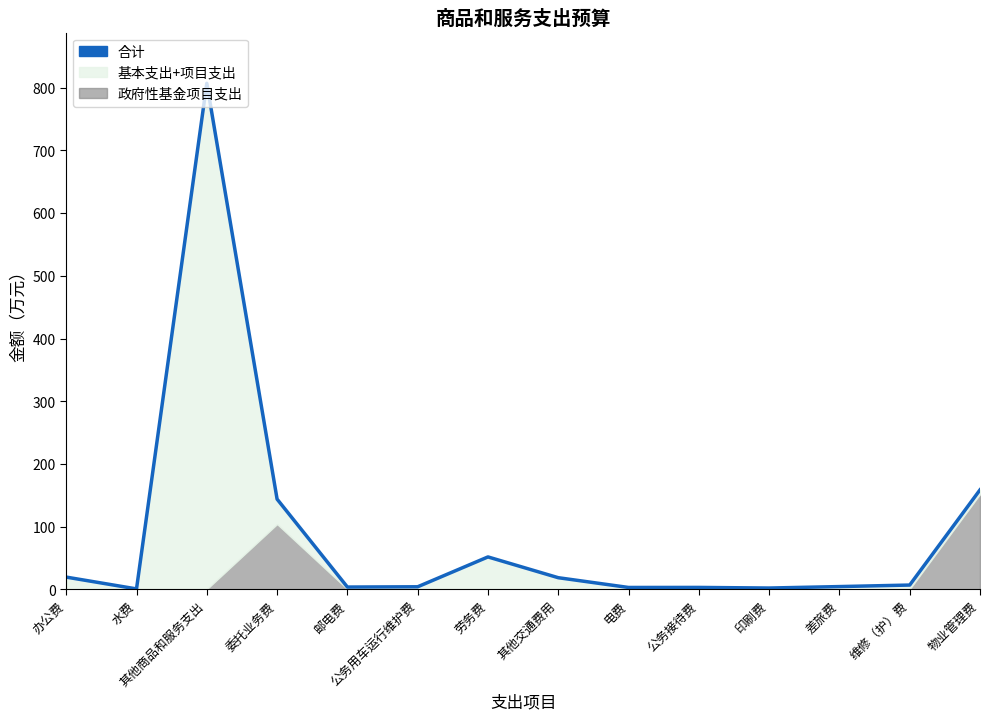

Where is the first local minimum?

水费